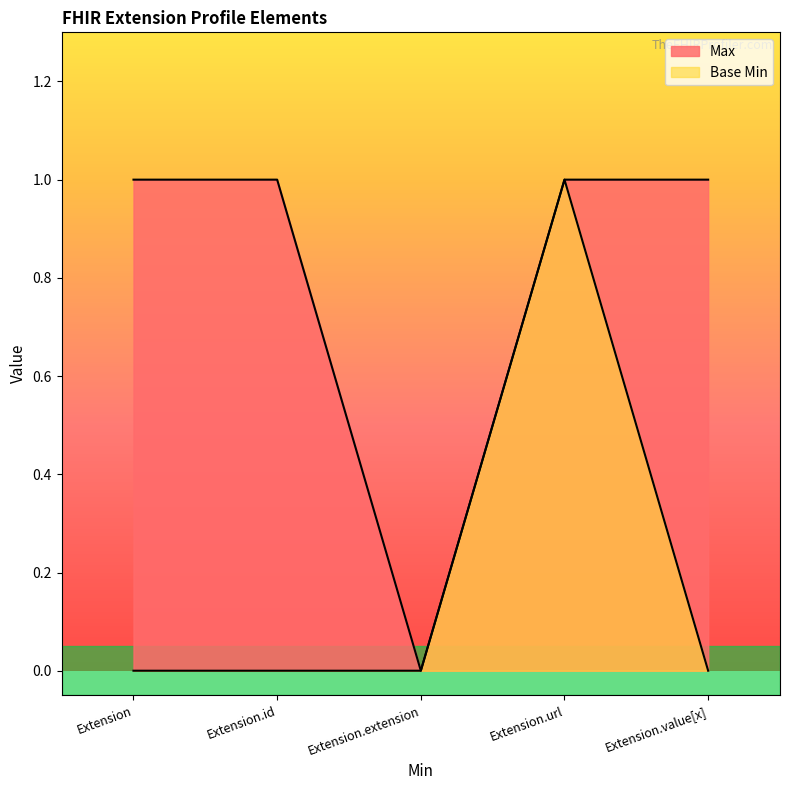

Rank the series by their maximum value, from highest to lowest.

Max, Base Min